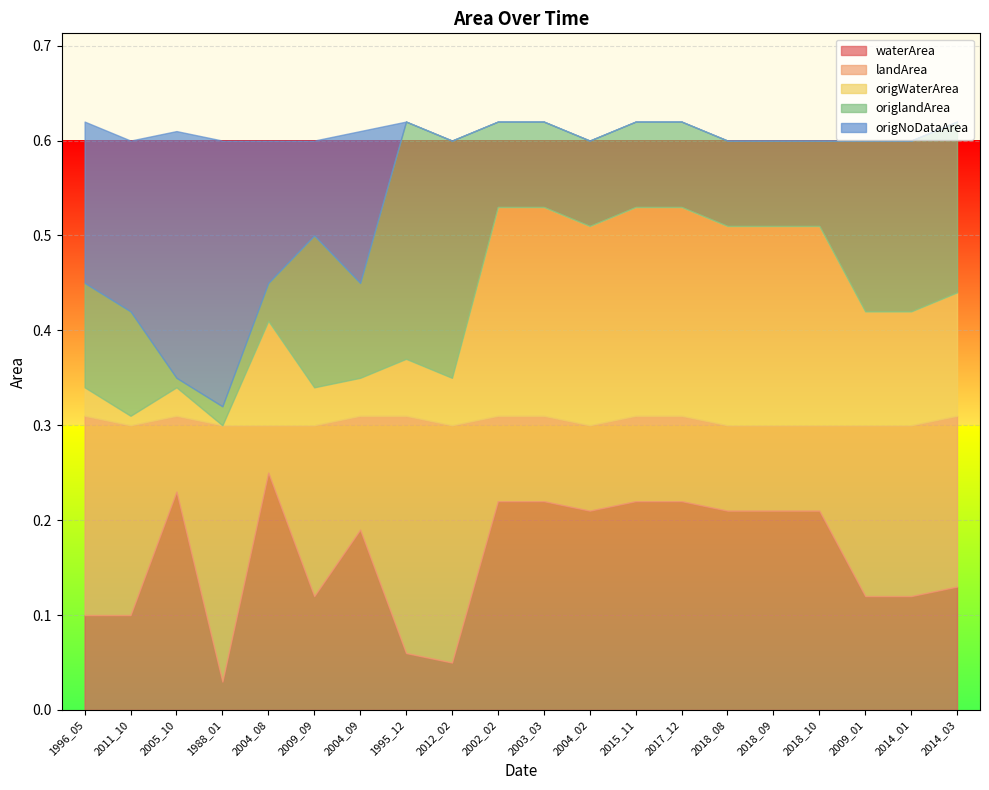

Which category has the highest value in the waterArea series?

2004_08